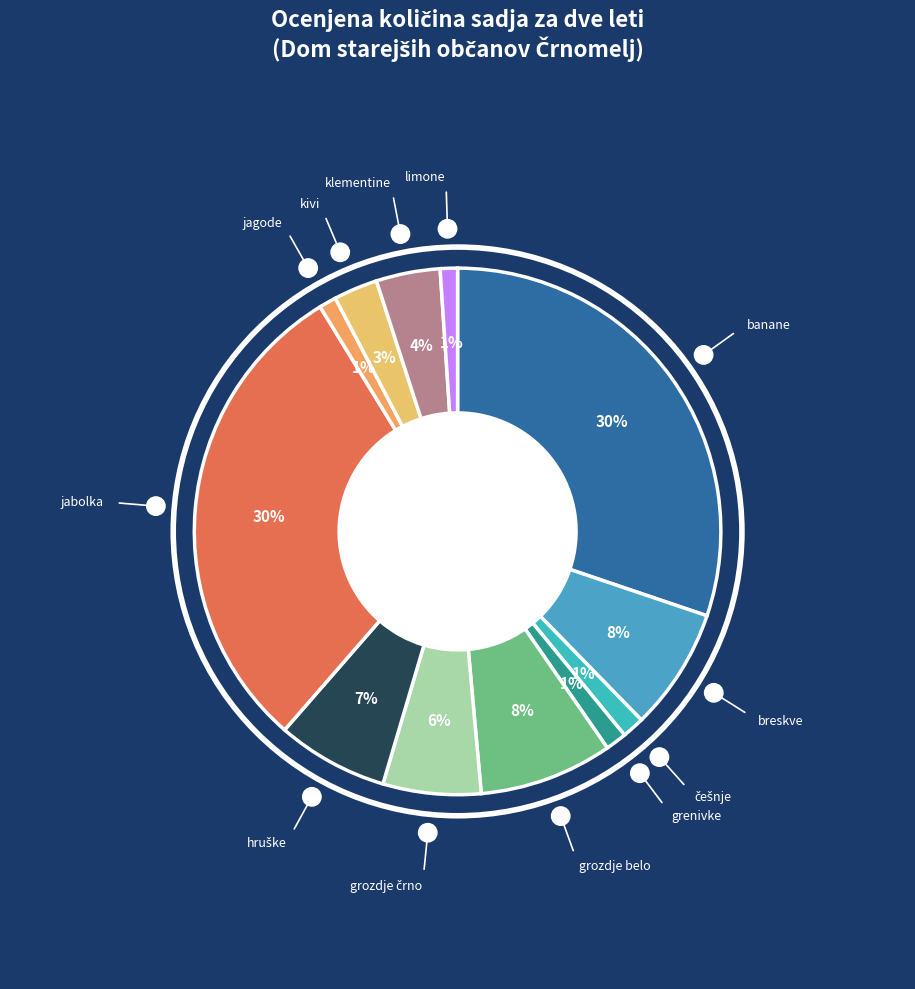

Count the number of slices in the pie.

12